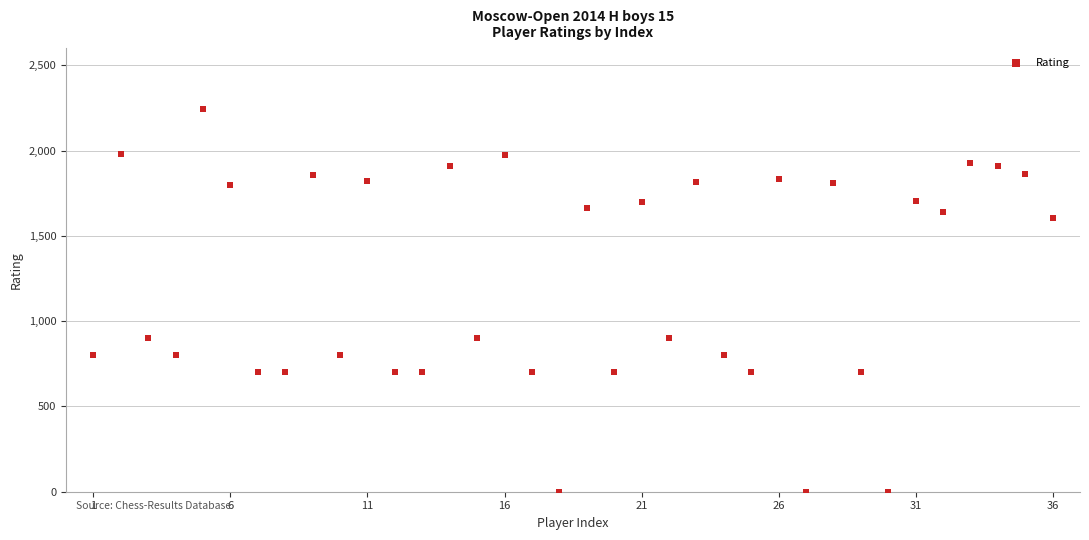

What is the range of X values (max minus min)?

35